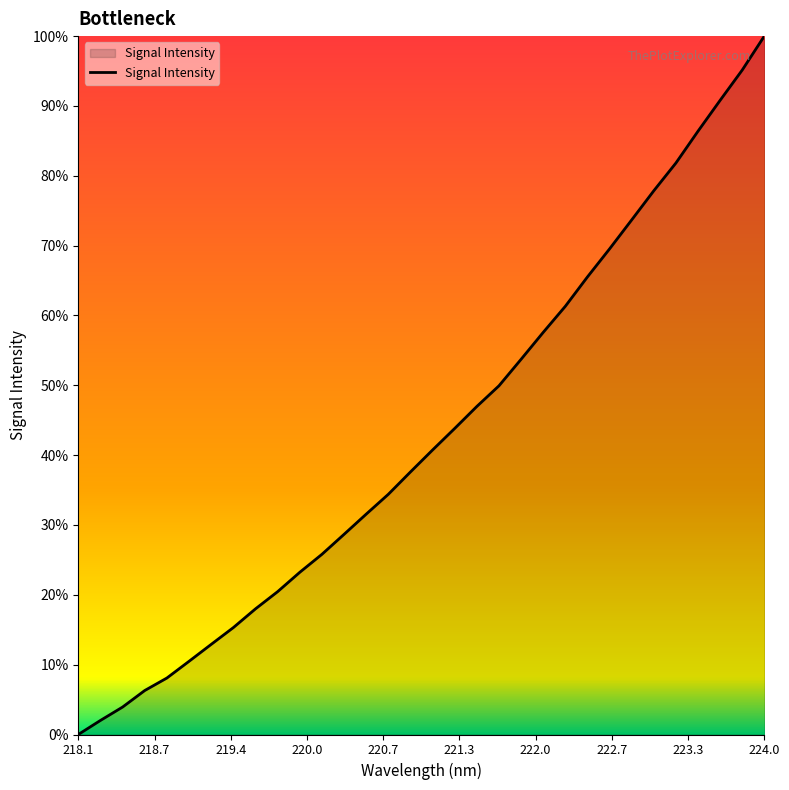

True or false: the data has more than 1 interior local peaks.

False